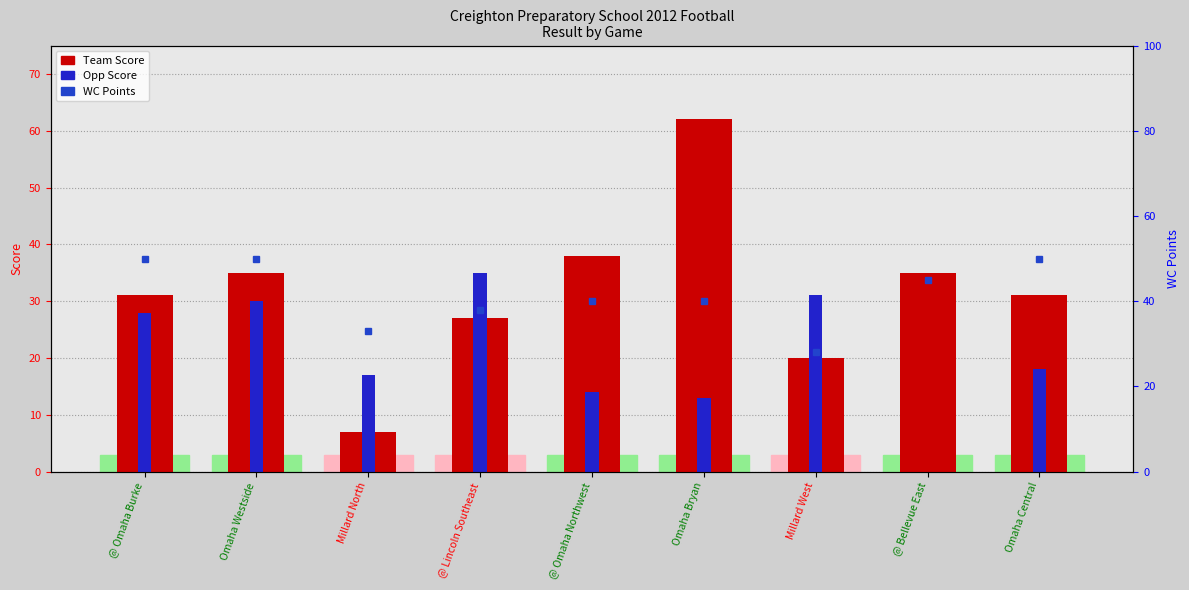

What is the greatest value displayed?

62